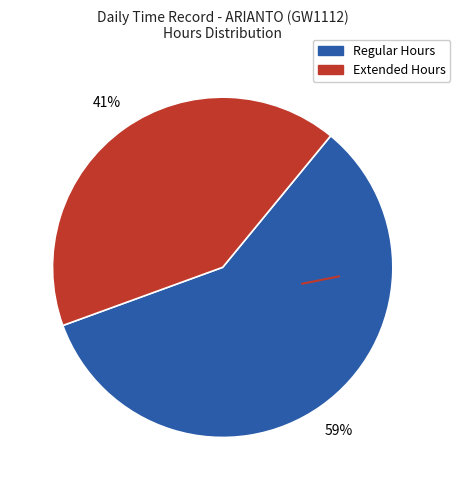

To the nearest percent, what is the average slice percentage?

50%